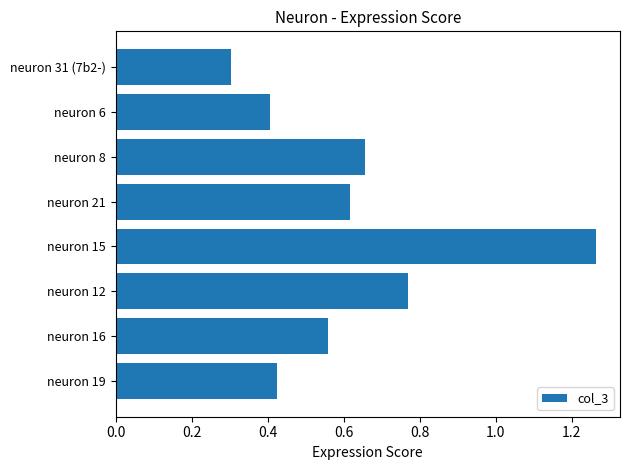

Does the chart contain stacked bars?

No